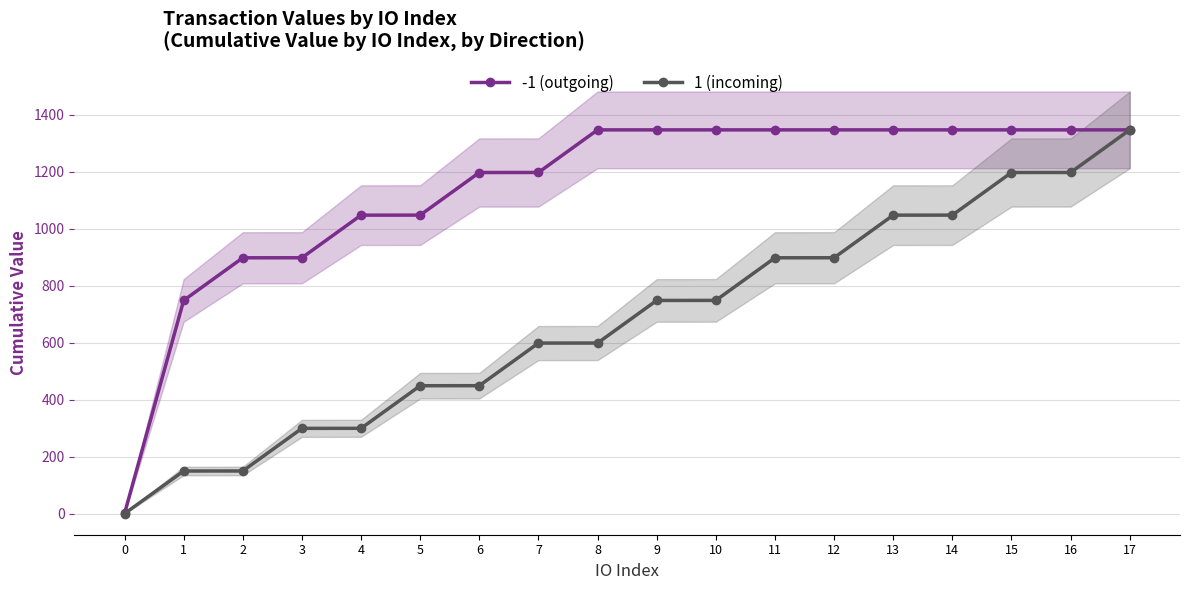

Is it true that 1 (incoming) equals 345.3 at 8?

False